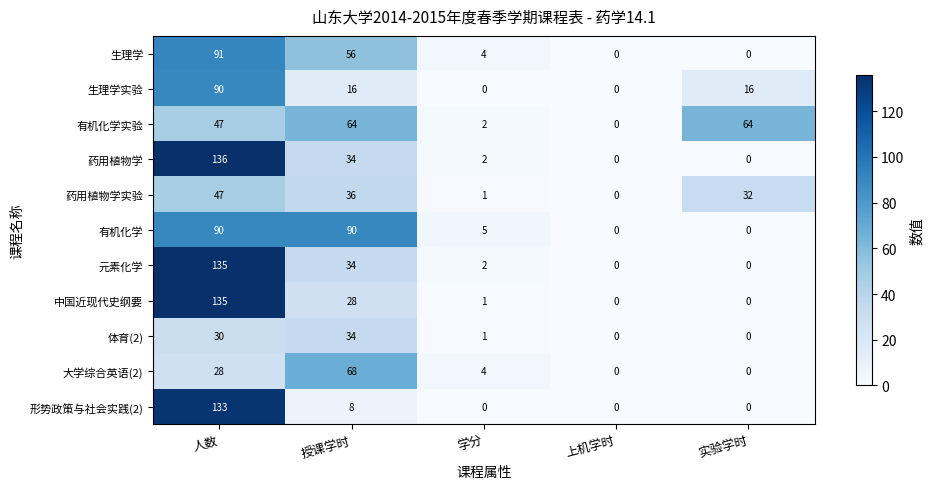

Which series has the widest spread of values?

药用植物学